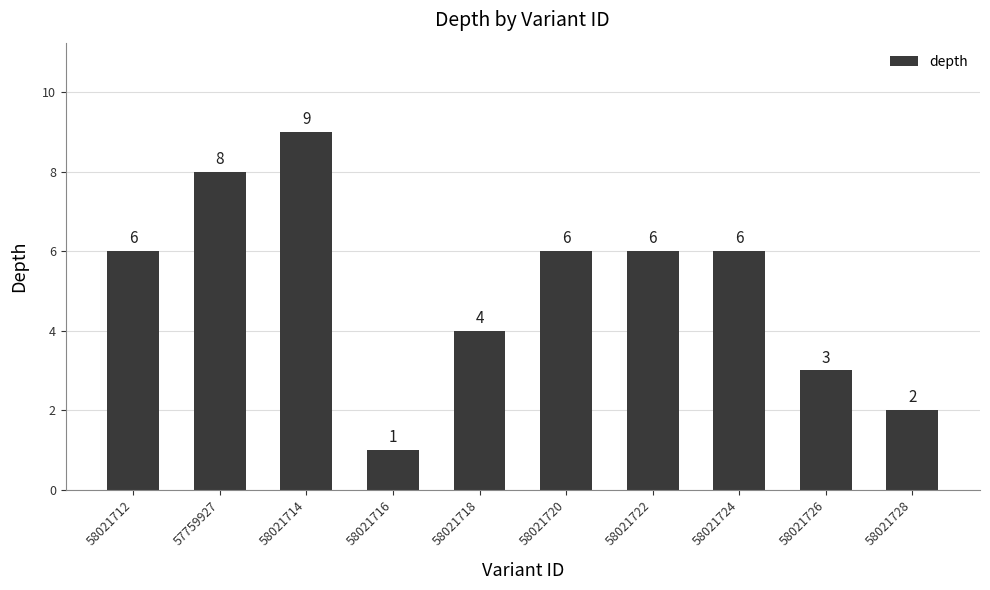

What is the label of the 2nd bar from the left?

57759927